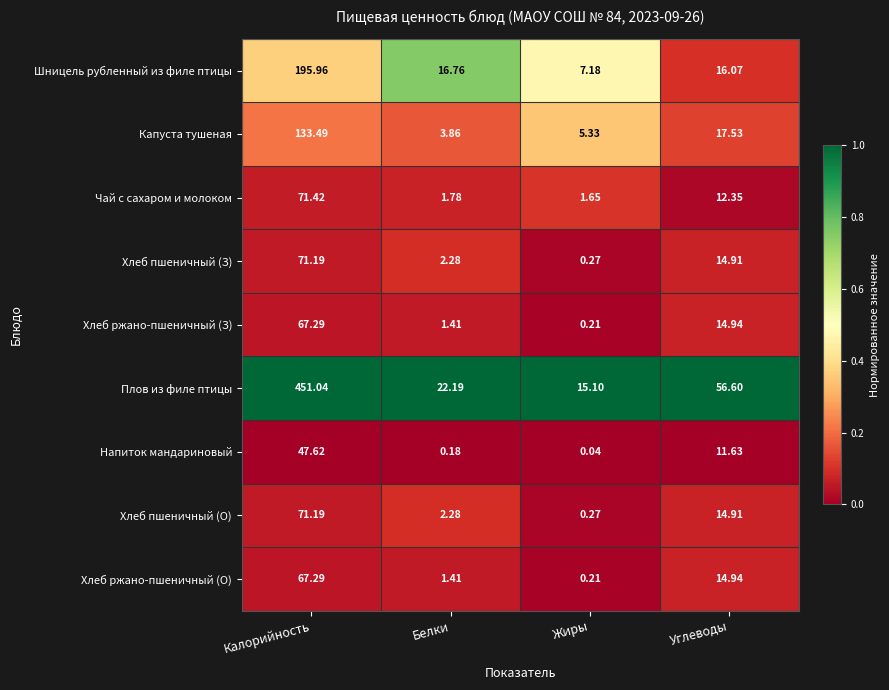

How many data points does each series have?

4